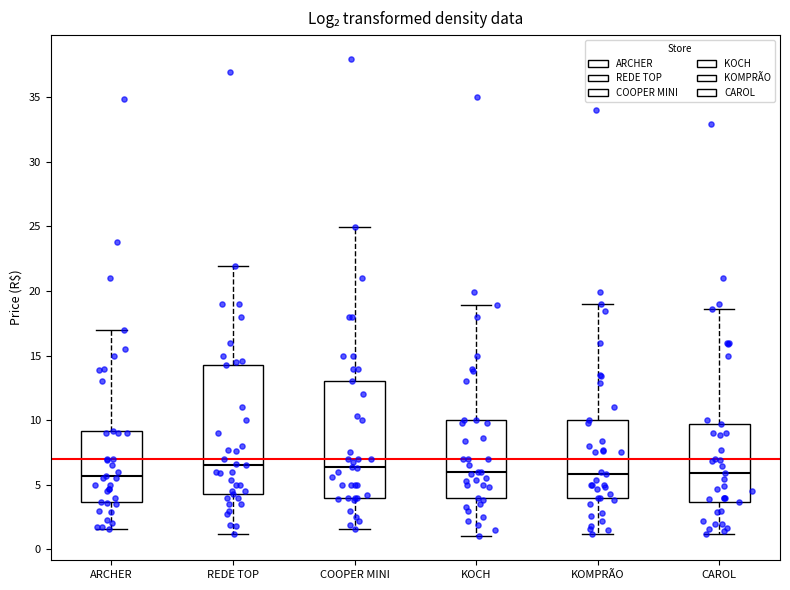

Where does the lower whisker of the box for COOPER MINI end on the y-axis? The values are not printed on the chart, so give them approximately, as read against the axis.

1.5